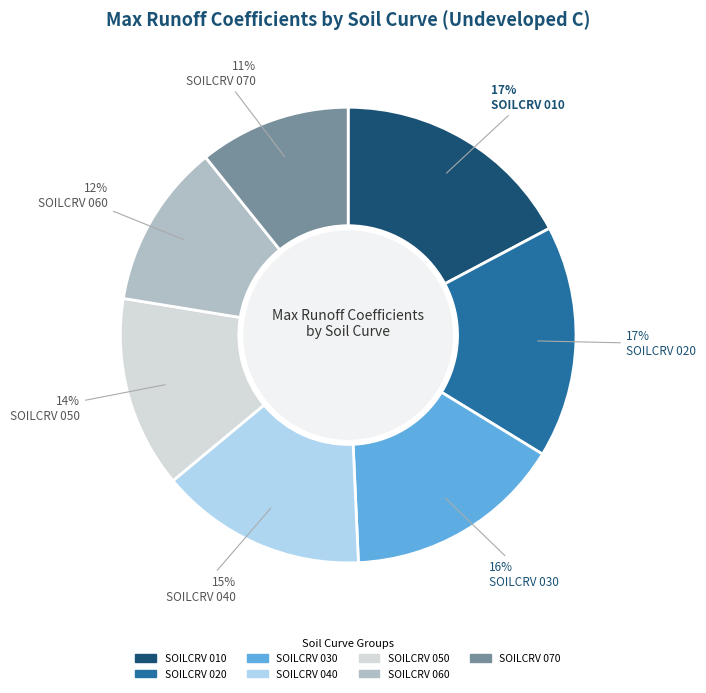

Is it true that SOILCRV 050 is 1% of the pie?

False